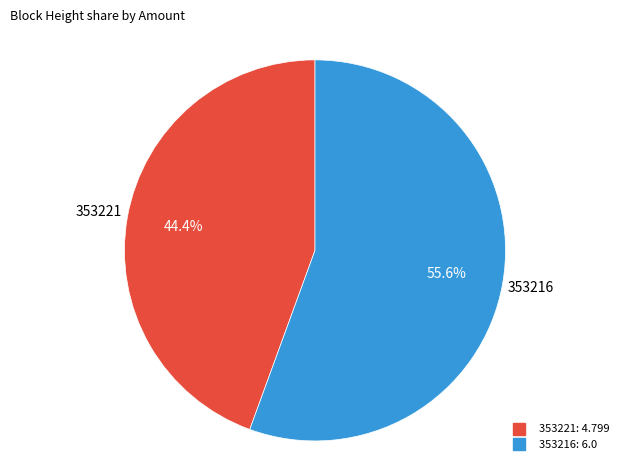

Rank the categories by value from lowest to highest.

353221, 353216